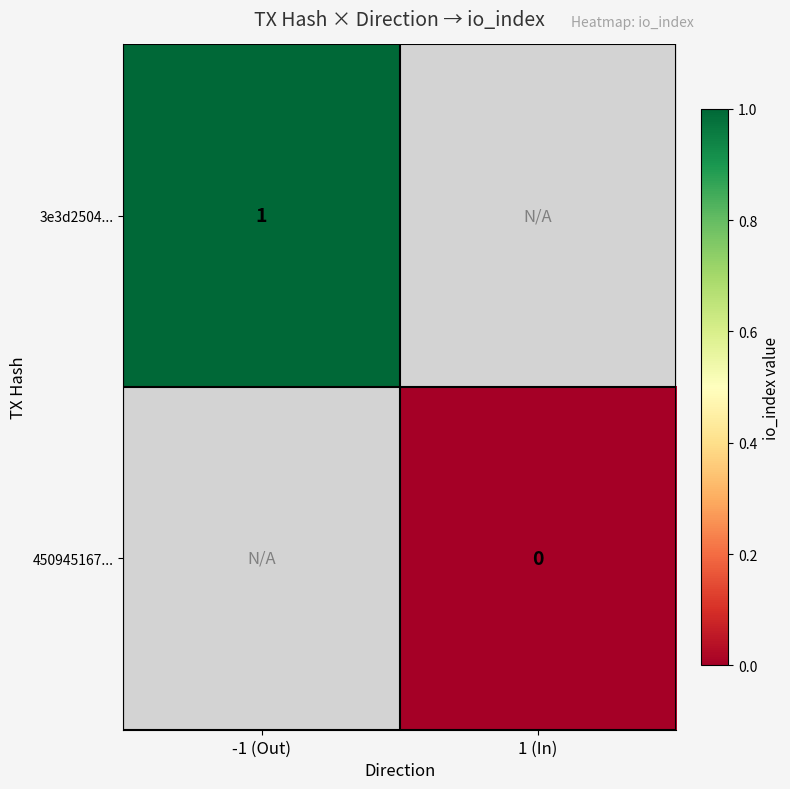

The 3e3d2504... series shows 2 at -1 (Out). True or false?

False